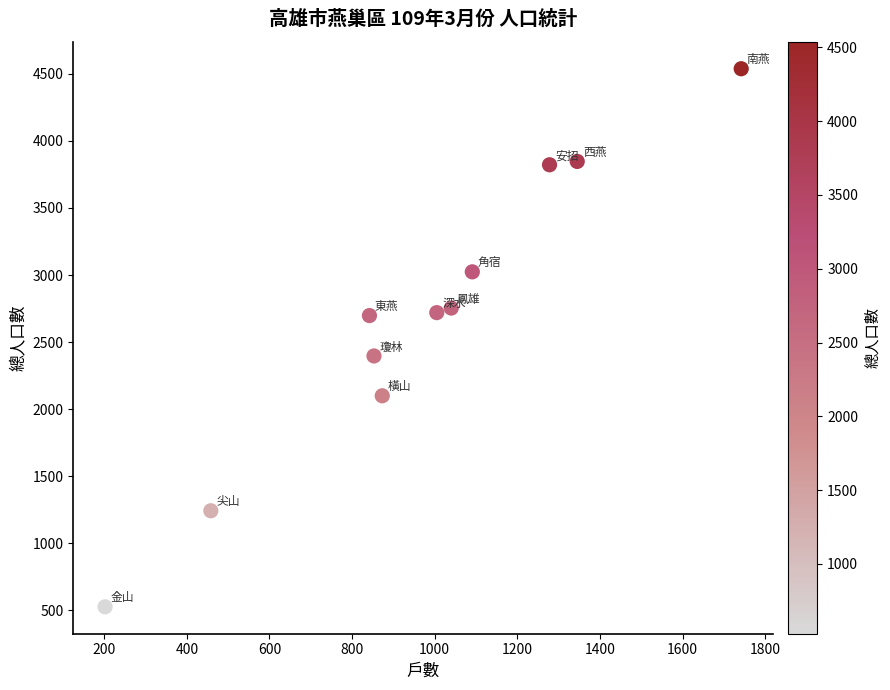

What is the range of Y values (max minus min)?

4011